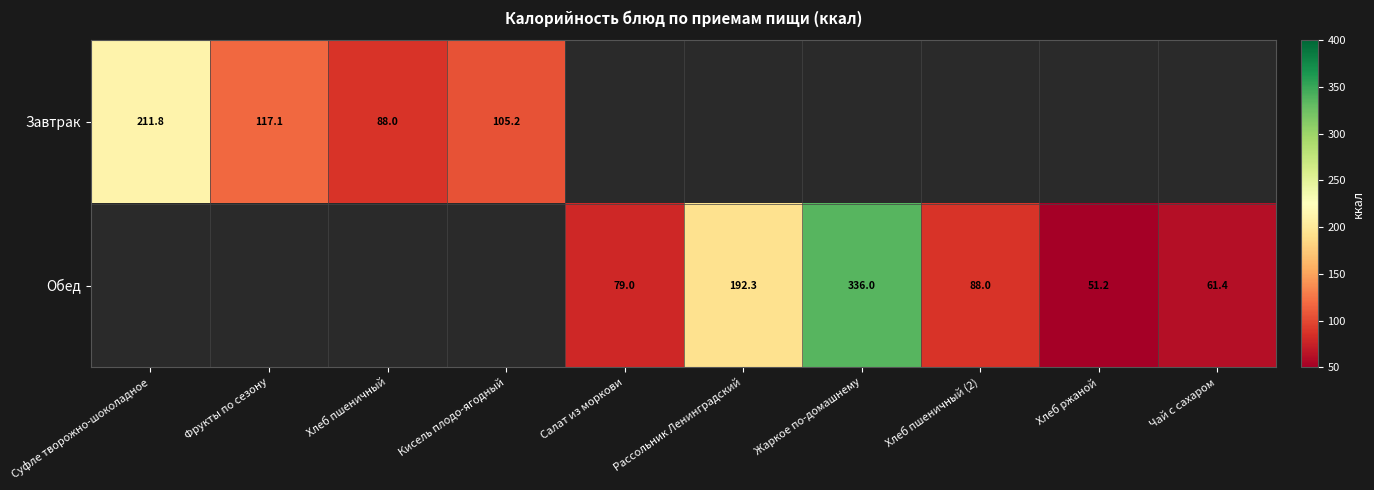

True or false: Обед has a value of 336.0 at Жаркое по-домашнему.

True